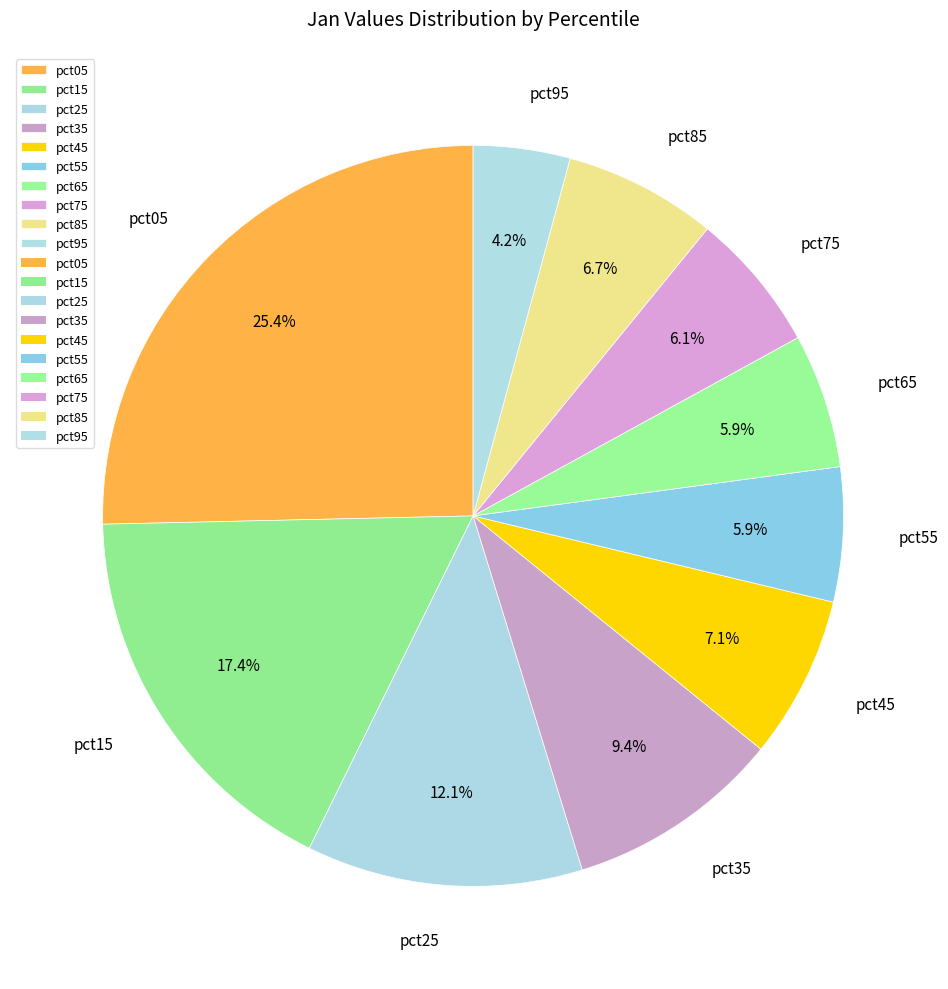

Which category has the biggest portion of the pie?

pct05